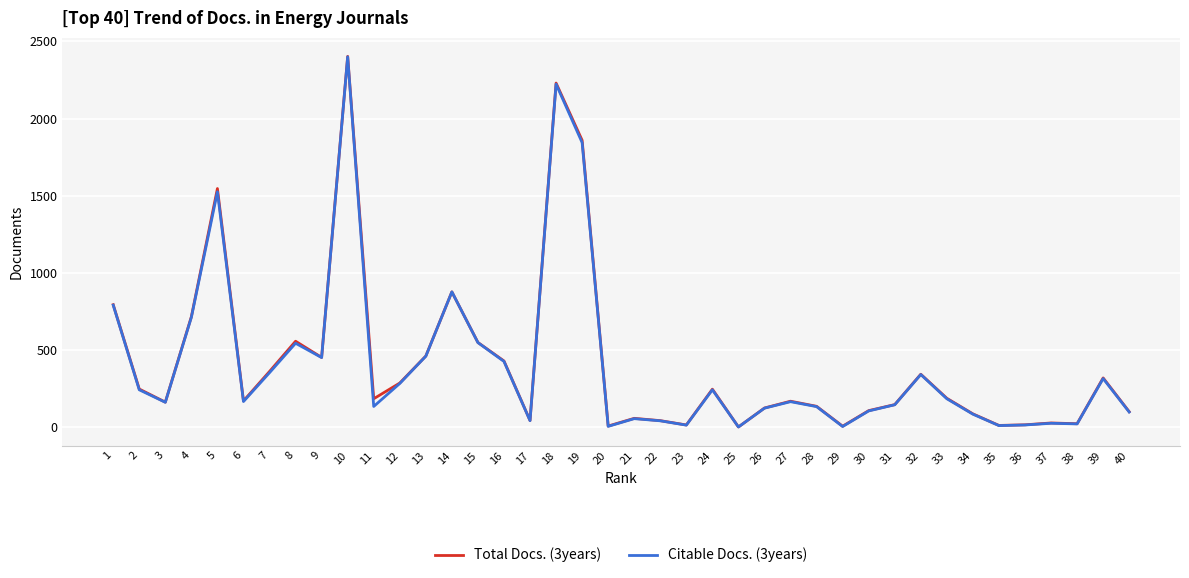

At which category is the sum across all series the highest?

10